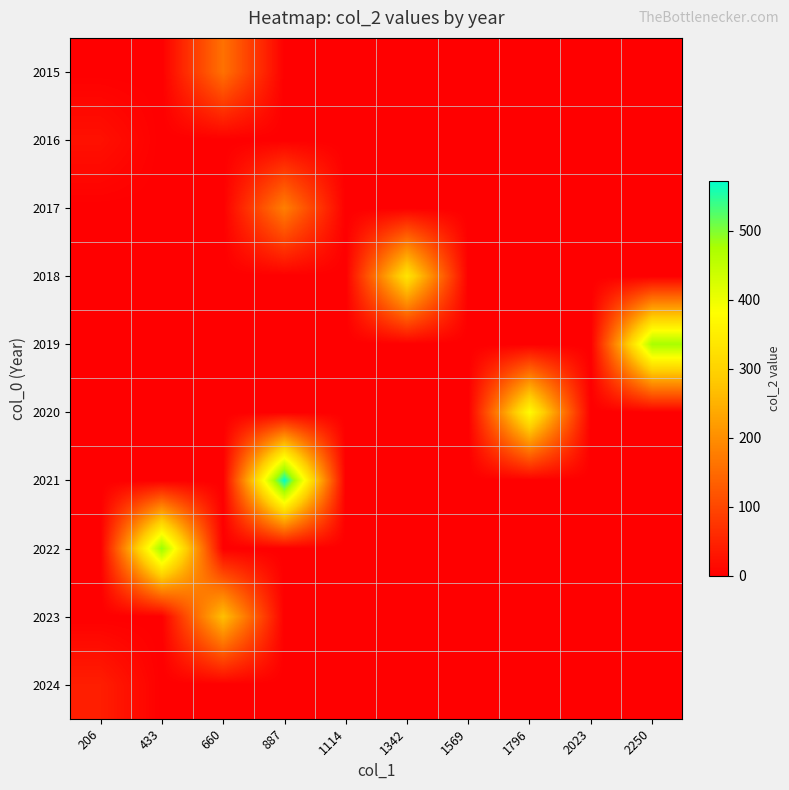

Reading left to right, transcribe all the data shown in this chart.

2015: 206=0	433=0	660=160	887=0	1114=0	1342=0	1569=0	1796=0	2023=0	2250=0
2016: 206=24	433=0	660=0	887=0	1114=0	1342=0	1569=0	1796=0	2023=0	2250=0
2017: 206=0	433=0	660=0	887=179	1114=0	1342=0	1569=0	1796=0	2023=0	2250=0
2018: 206=0	433=0	660=0	887=0	1114=0	1342=332	1569=0	1796=0	2023=0	2250=0
2019: 206=0	433=0	660=0	887=0	1114=0	1342=0	1569=0	1796=0	2023=0	2250=476
2020: 206=0	433=0	660=0	887=0	1114=0	1342=0	1569=0	1796=376	2023=0	2250=0
2021: 206=0	433=0	660=0	887=572	1114=0	1342=0	1569=0	1796=0	2023=0	2250=0
2022: 206=0	433=488	660=0	887=0	1114=0	1342=0	1569=0	1796=0	2023=0	2250=0
2023: 206=0	433=0	660=270	887=0	1114=0	1342=0	1569=0	1796=0	2023=0	2250=0
2024: 206=43	433=0	660=0	887=0	1114=0	1342=0	1569=0	1796=0	2023=0	2250=0